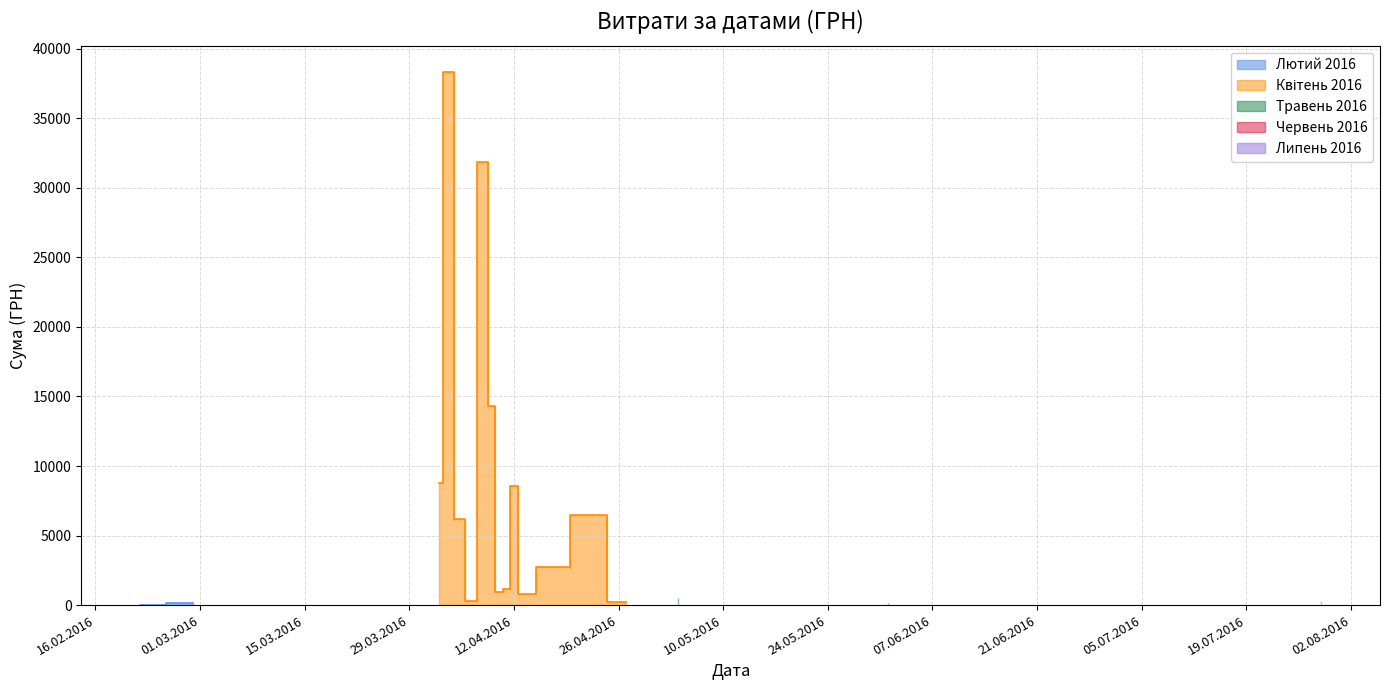

Rank the categories by value from lowest to highest.

16, 39, 3, 9, 4, 1, 17, 15, 38, 13, 12, 7, 0, 32, 34, 19, 10, 8, 2, 18, 20, 26, 30, 31, 27, 14, 6, 29, 28, 11, 24, 23, 33, 5, 25, 21, 22, 37, 35, 36